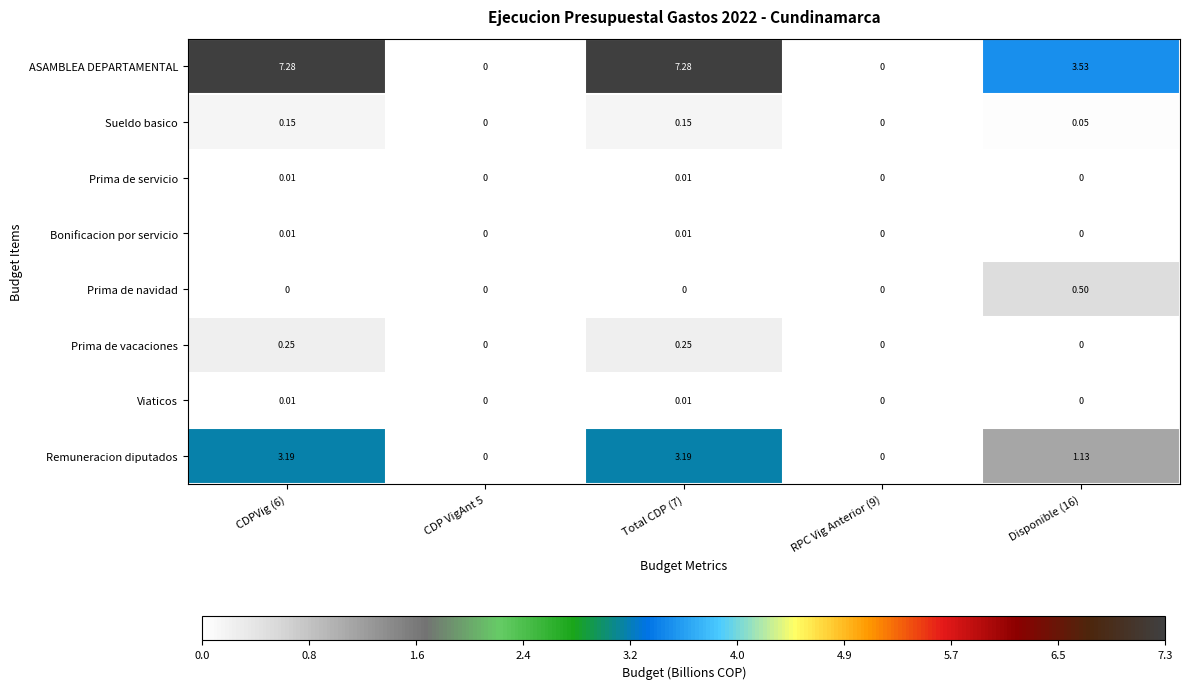

Which series has the largest range (max minus min)?

ASAMBLEA DEPARTAMENTAL